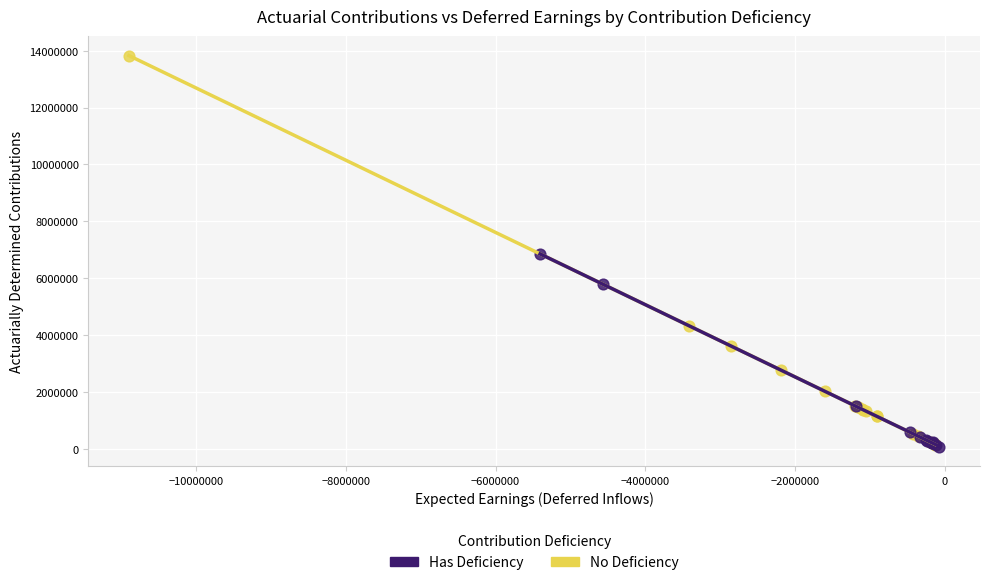

Which series has the largest Y range (max minus min)?

No Deficiency